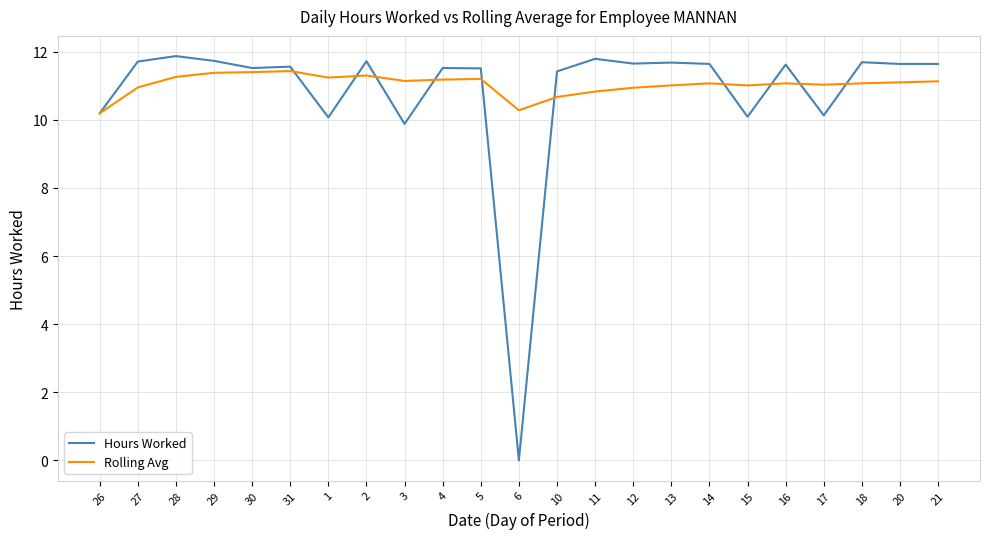

Does the chart have visible grid lines?

Yes